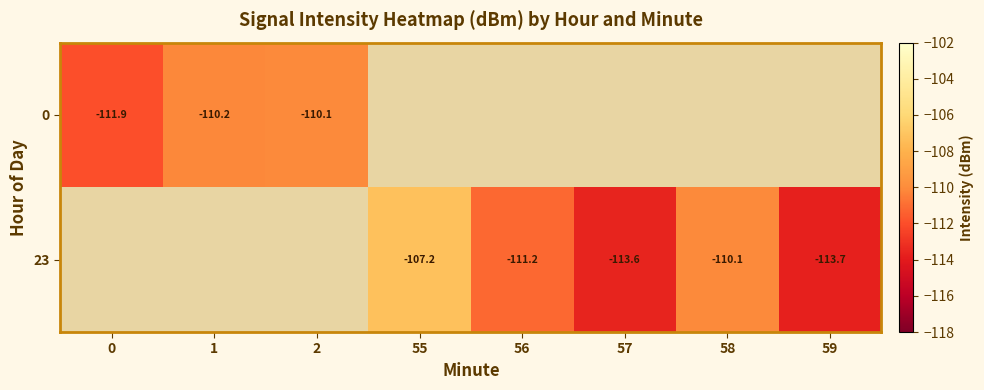

What is the greatest value displayed?

-107.2